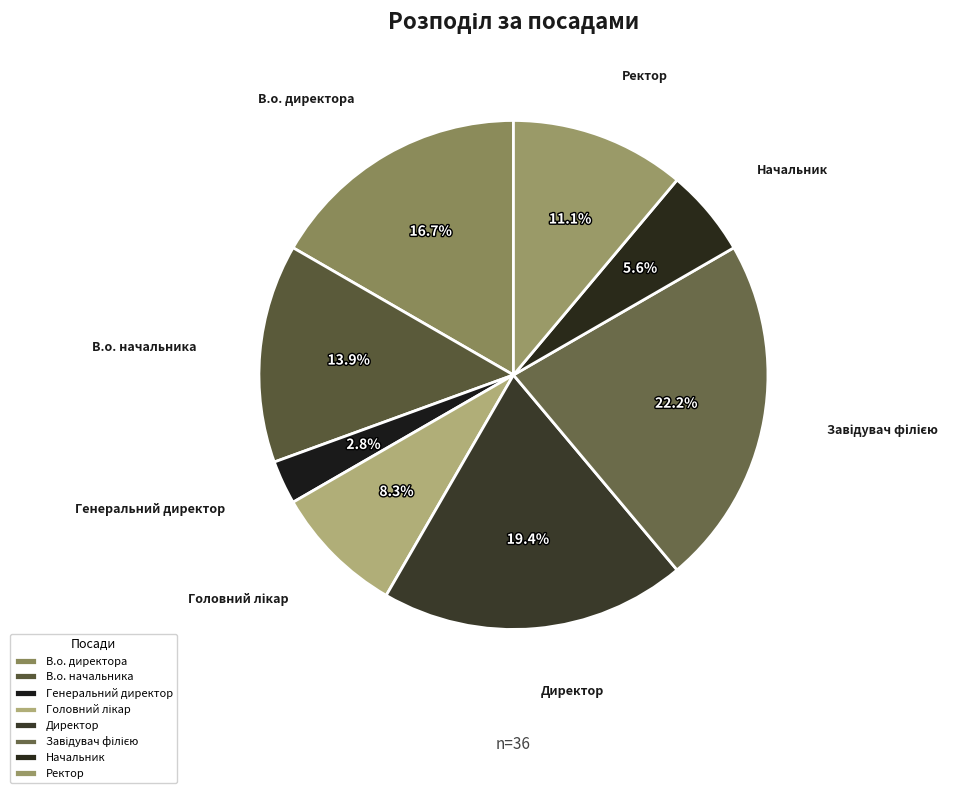

True or false: В.о. начальника accounts for 14% of the total.

True